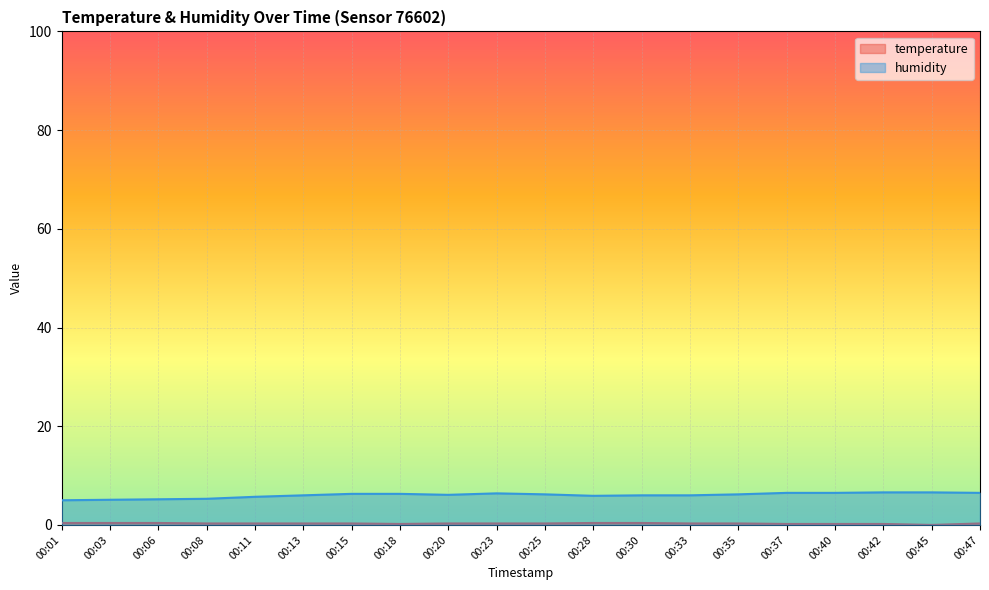

What is the difference between the maximum and minimum values in the humidity series?

1.6